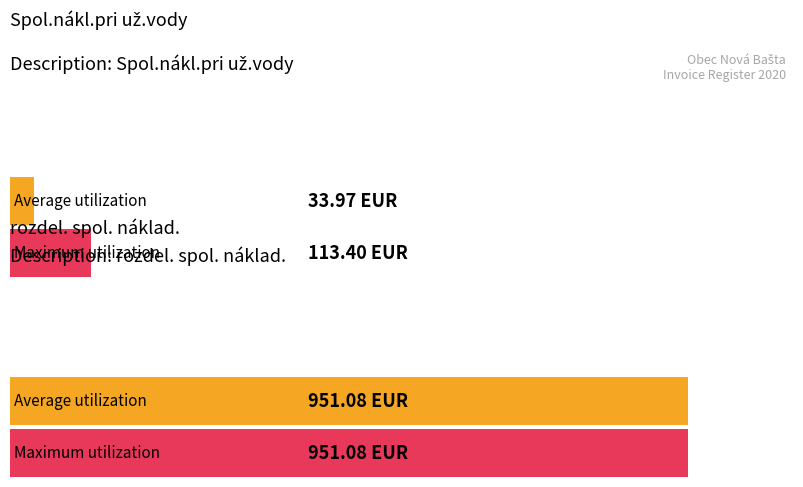

Is it true that Spol.nákl.pri už.vody equals 24.0 at Pálová Monika?

False